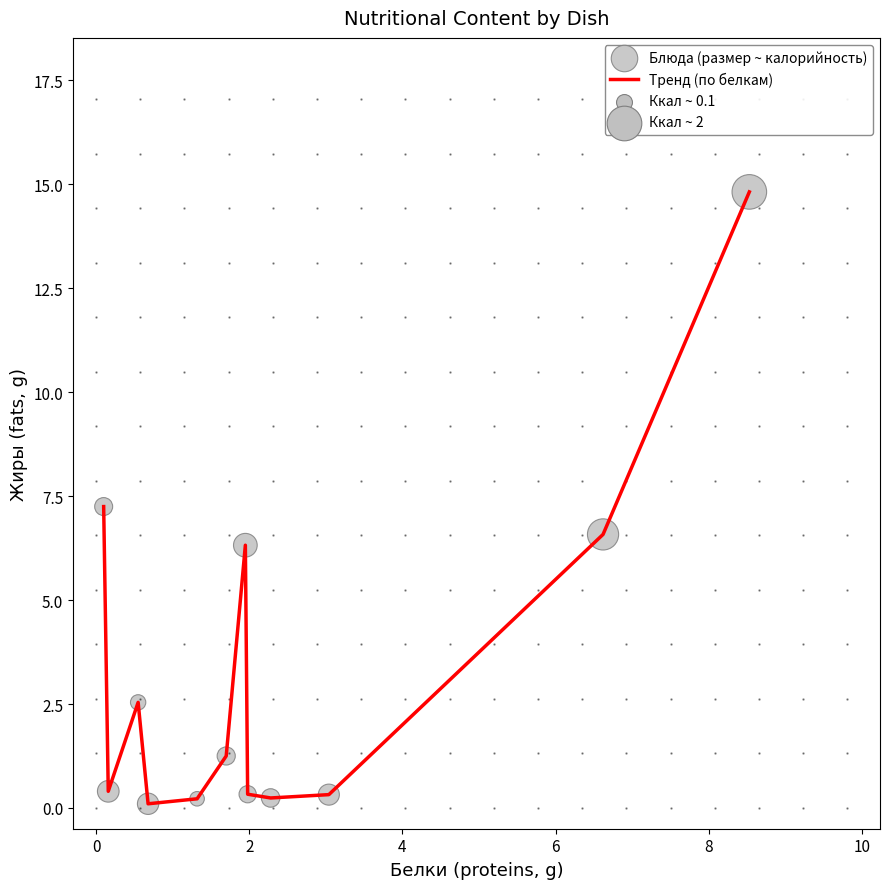

What is the difference between the maximum and minimum values?

14.7